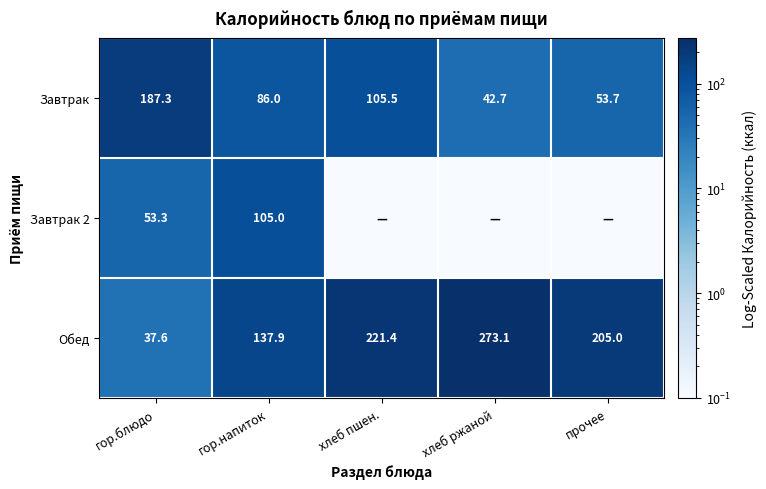

Rank the series at гор.блюдо from highest to lowest value.

Завтрак, Завтрак 2, Обед